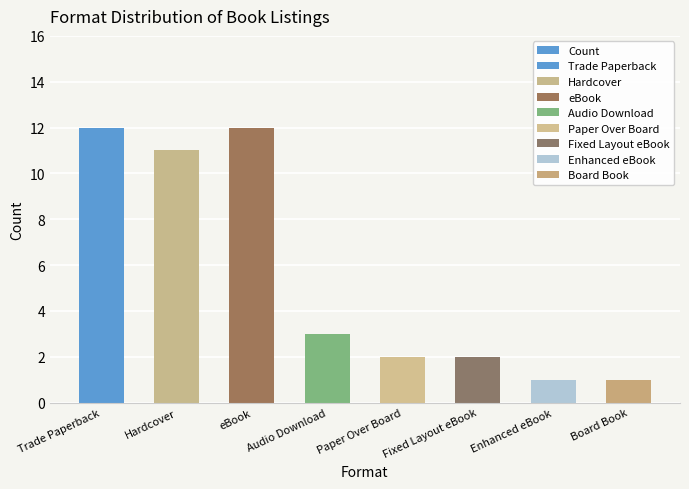

What is the label of the 3rd bar from the right?

Fixed Layout eBook